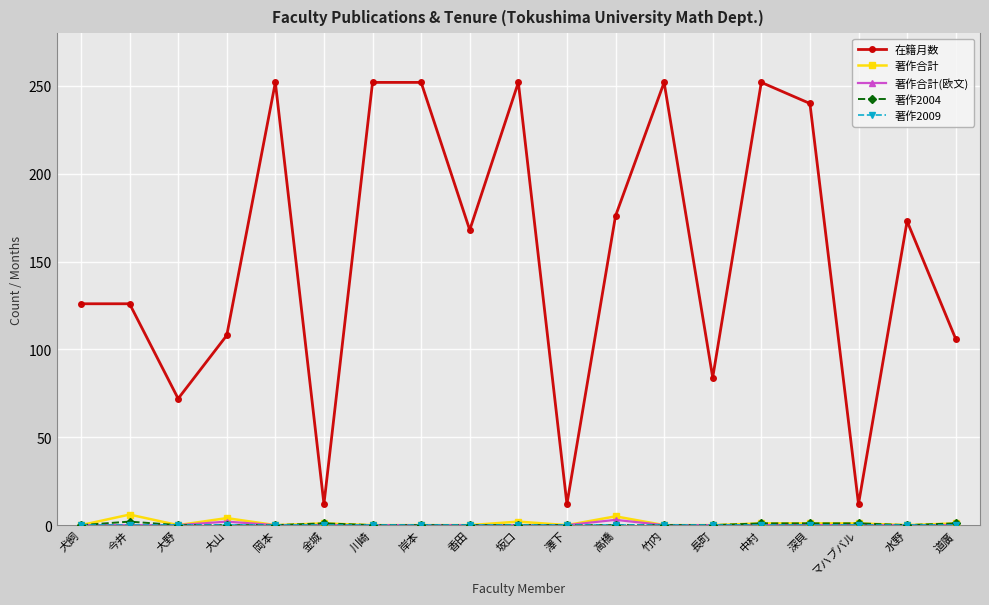

What is the greatest value displayed?

252